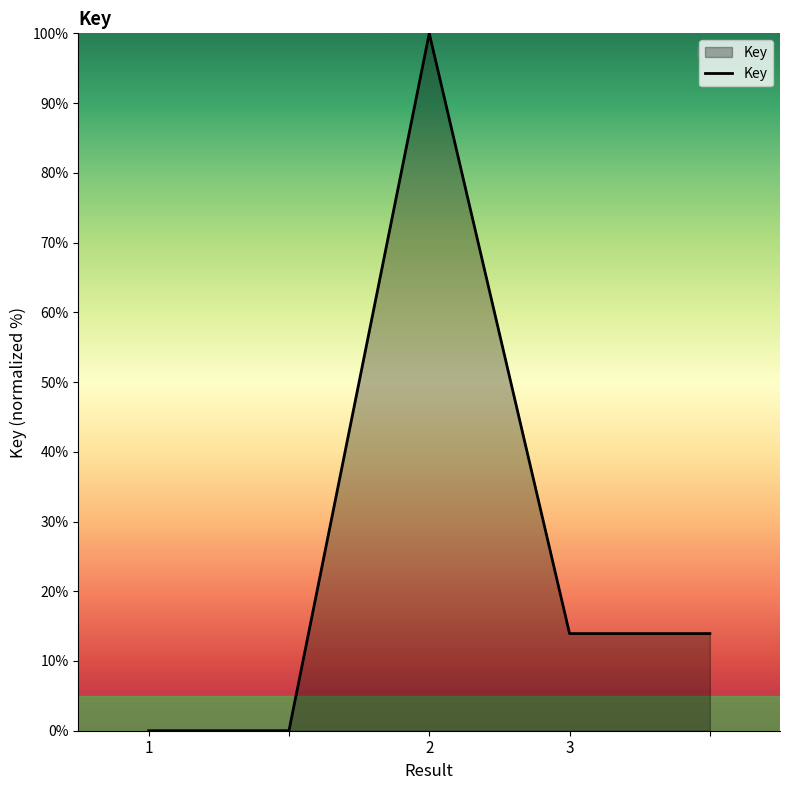

How many interior local peaks (higher than both neighbors) does the data have?

1